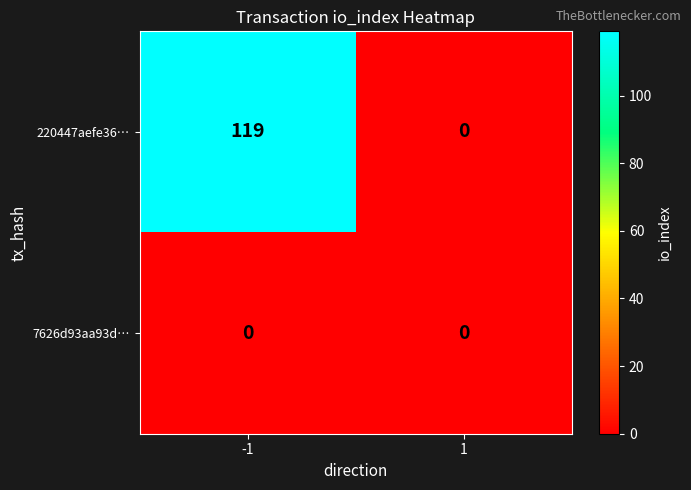

List the labels in order of 220447aefe36… value, smallest first.

1, -1